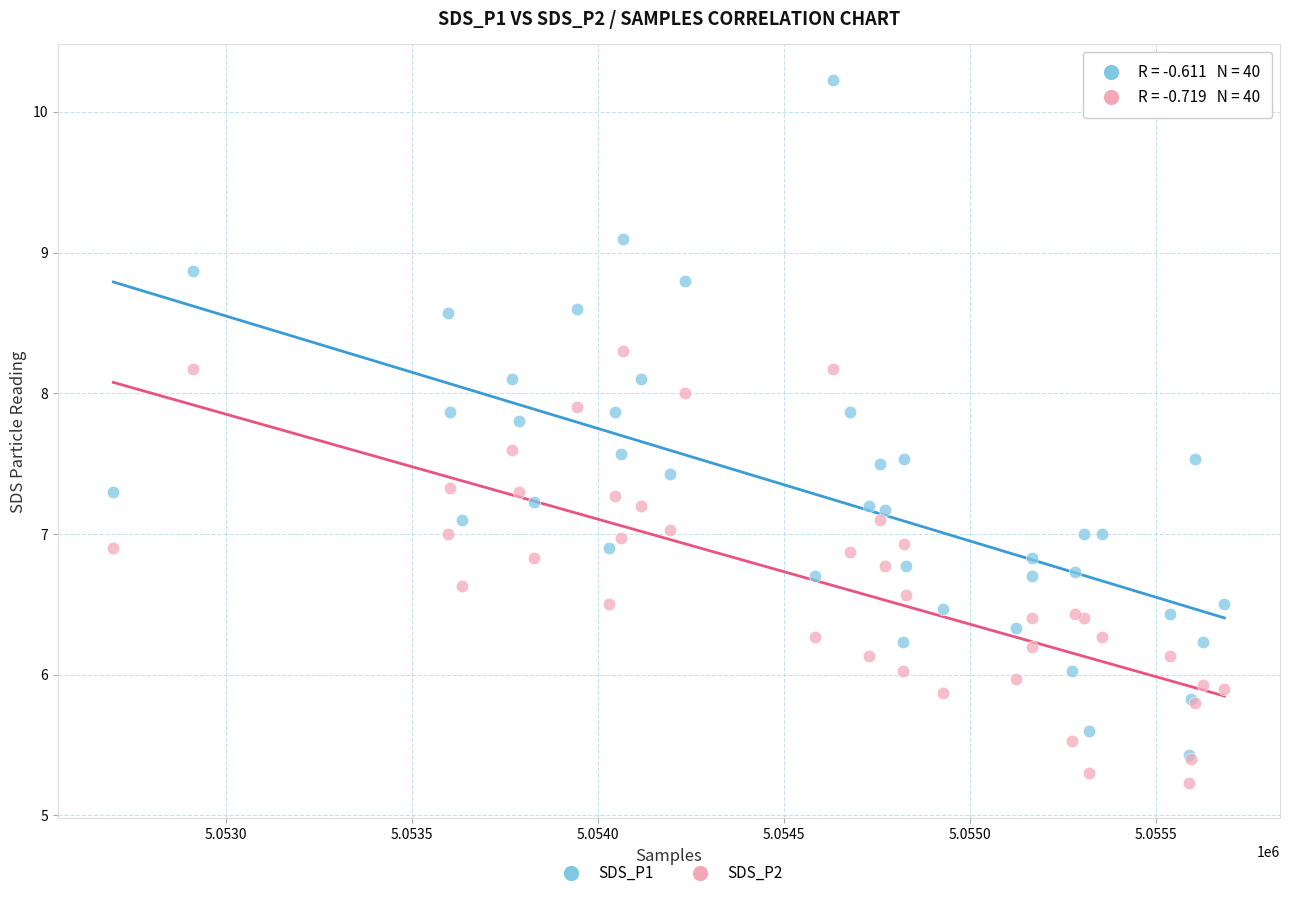

Which series contains the lowest Y value?

SDS_P2